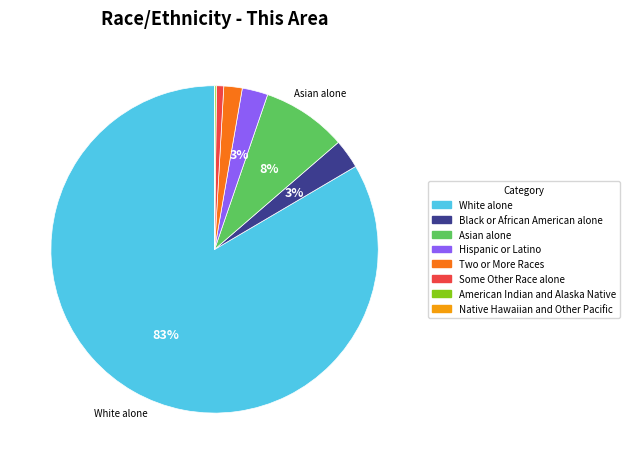

Between Two or More Races and Black or African American alone, which is larger?

Black or African American alone